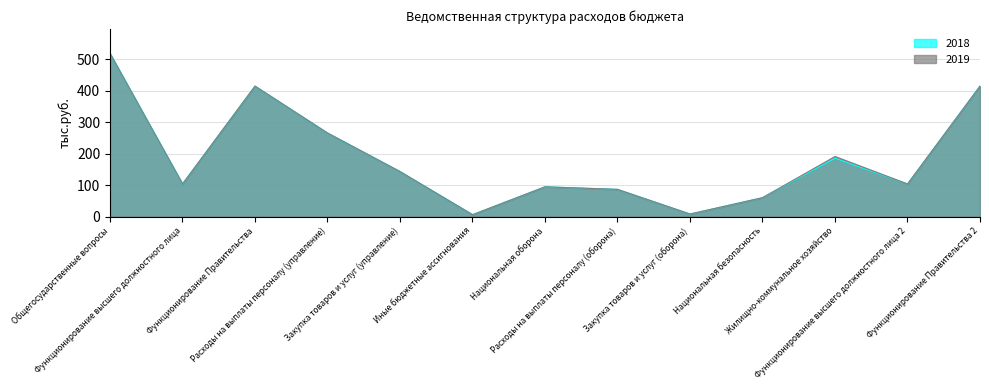

At which category does the chart reach its minimum across all series?

Иные бюджетные ассигнования